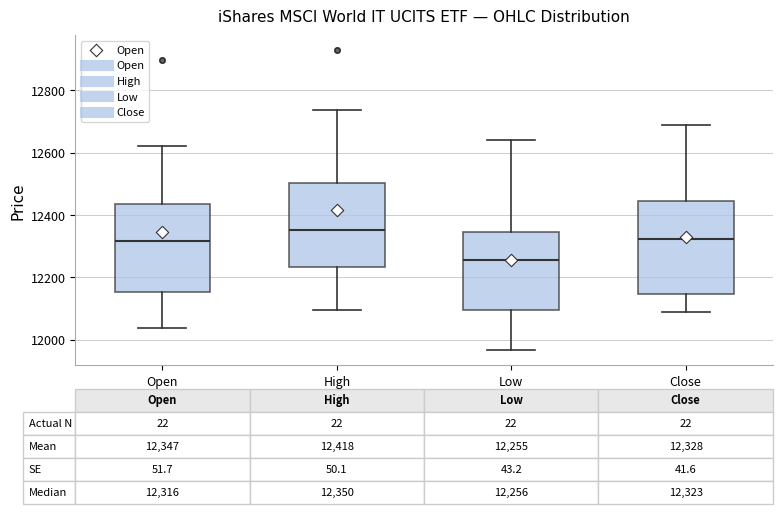

Which box's median line is the lowest?

Low